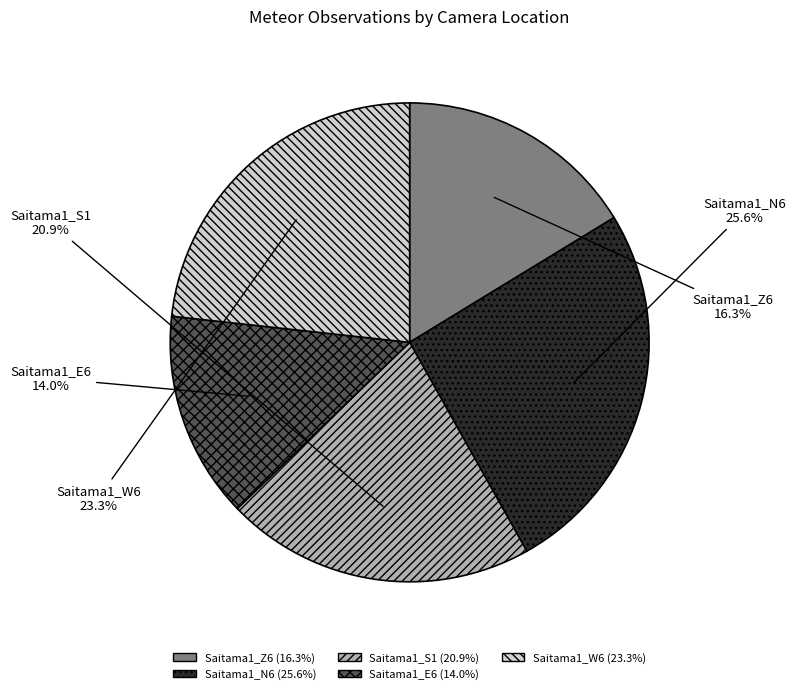

Count the number of slices in the pie.

5